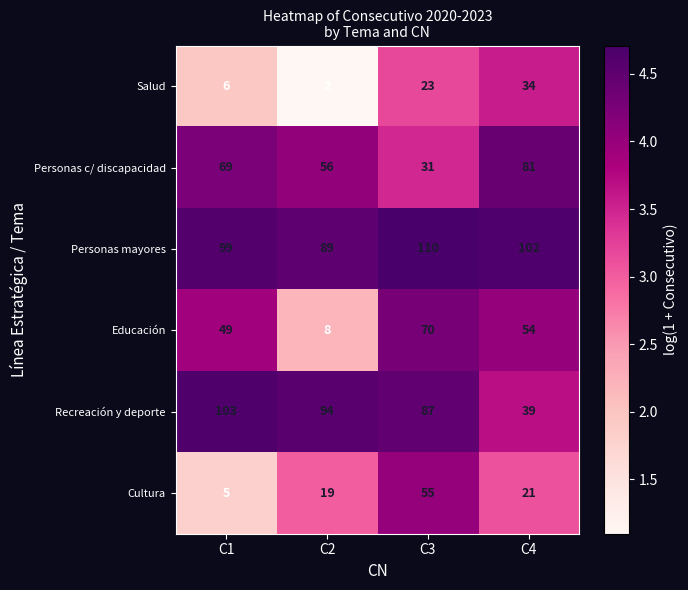

Rank the series by their maximum value, from highest to lowest.

Personas mayores, Recreación y deporte, Personas c/ discapacidad, Educación, Cultura, Salud